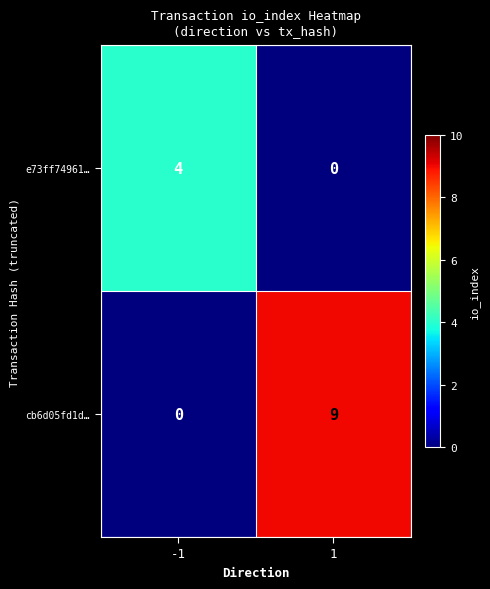

True or false: e73ff74961… has a value of -1 at 1.

False